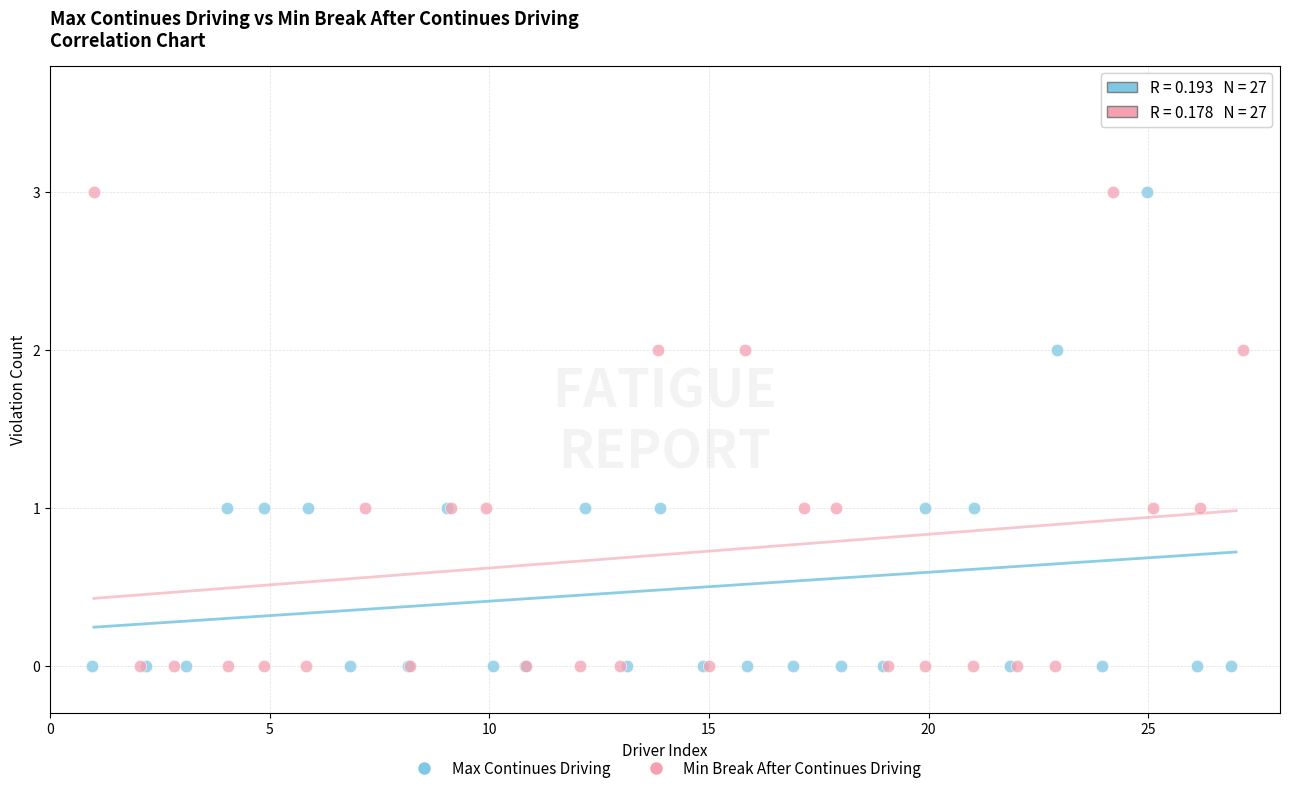

What are all the series names shown in the legend?

Max Continues Driving, Min Break After Continues Driving